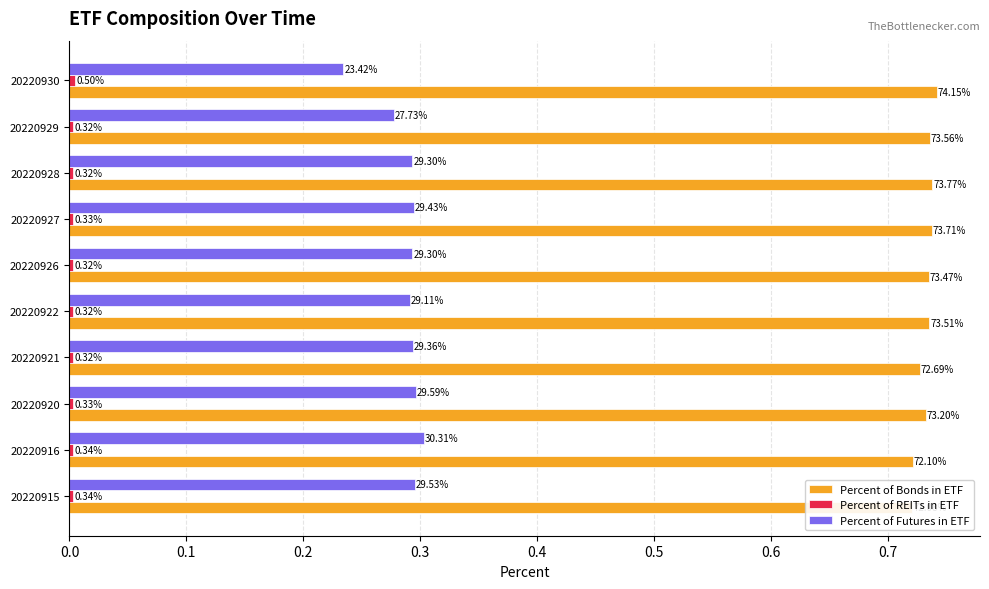

At 20220929, list the series in order from smallest to largest.

Percent of REITs in ETF, Percent of Futures in ETF, Percent of Bonds in ETF